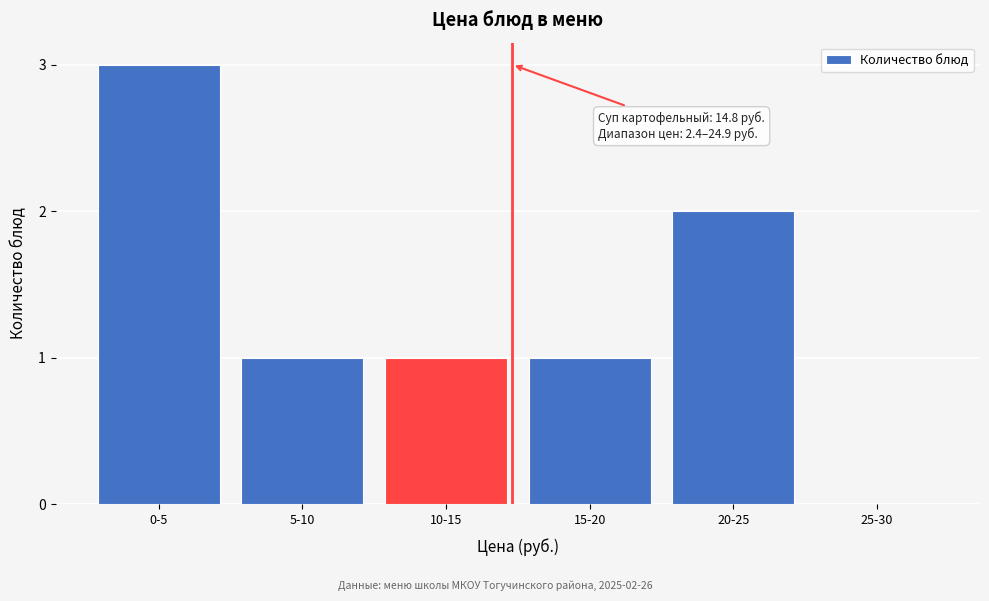

Reading left to right, extract all data points from this chart.

0-5=3	5-10=1	10-15=1	15-20=1	20-25=2	25-30=0